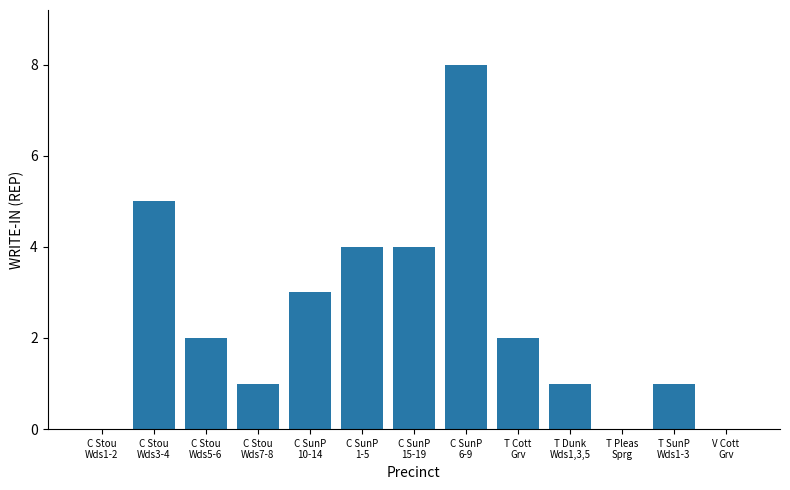

What is the sum of all values?

31